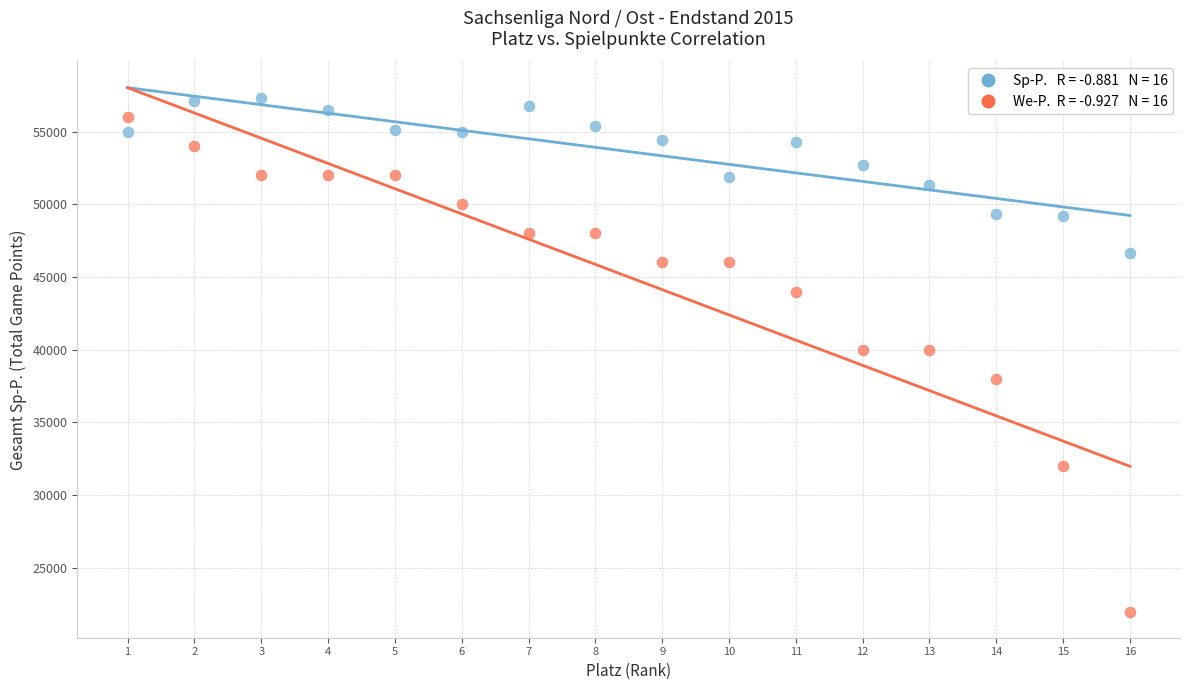

Across all data points, what is the range of X values (max minus min)?

15